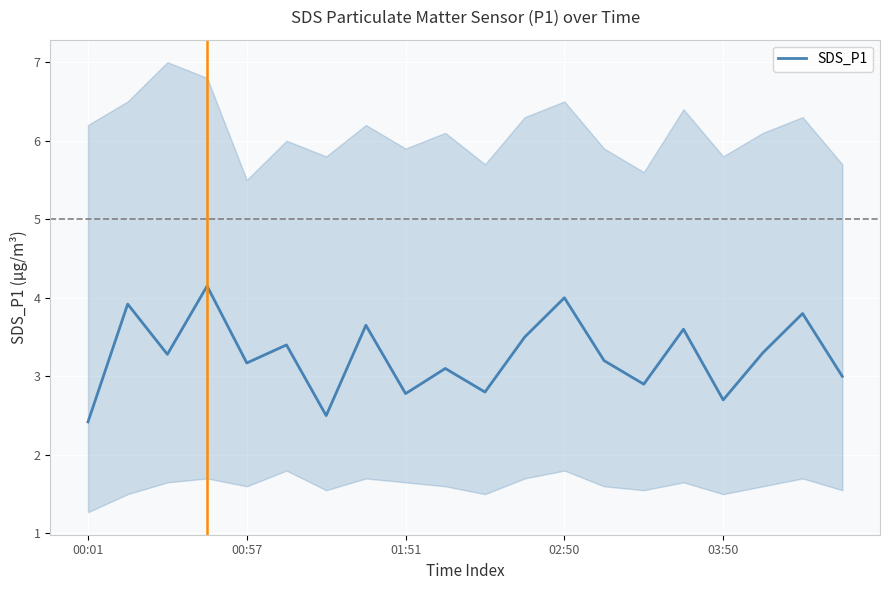

What is the label of the 20th point from the right?

00:01